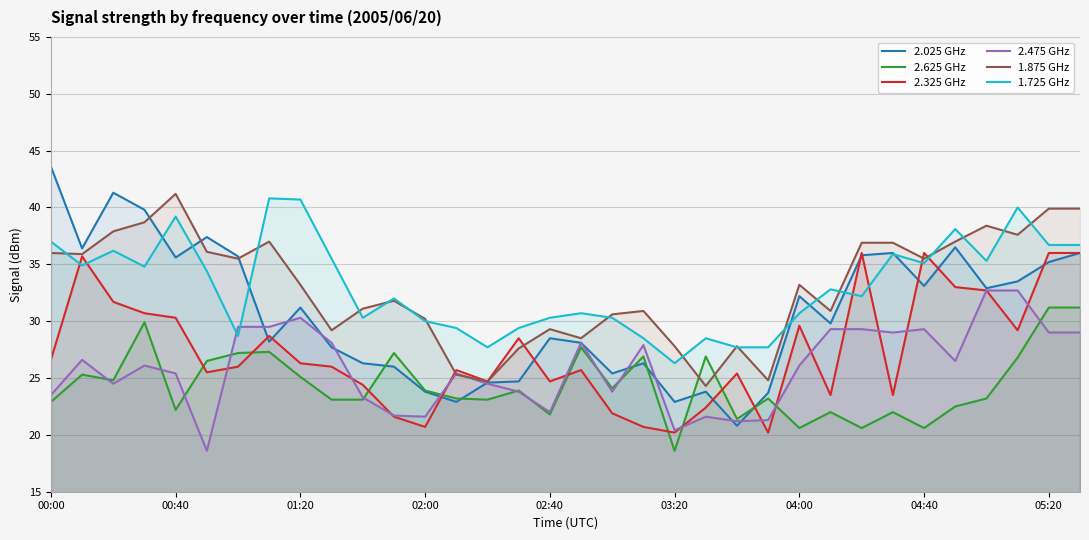

Does the chart display data point markers on the line(s)?

No